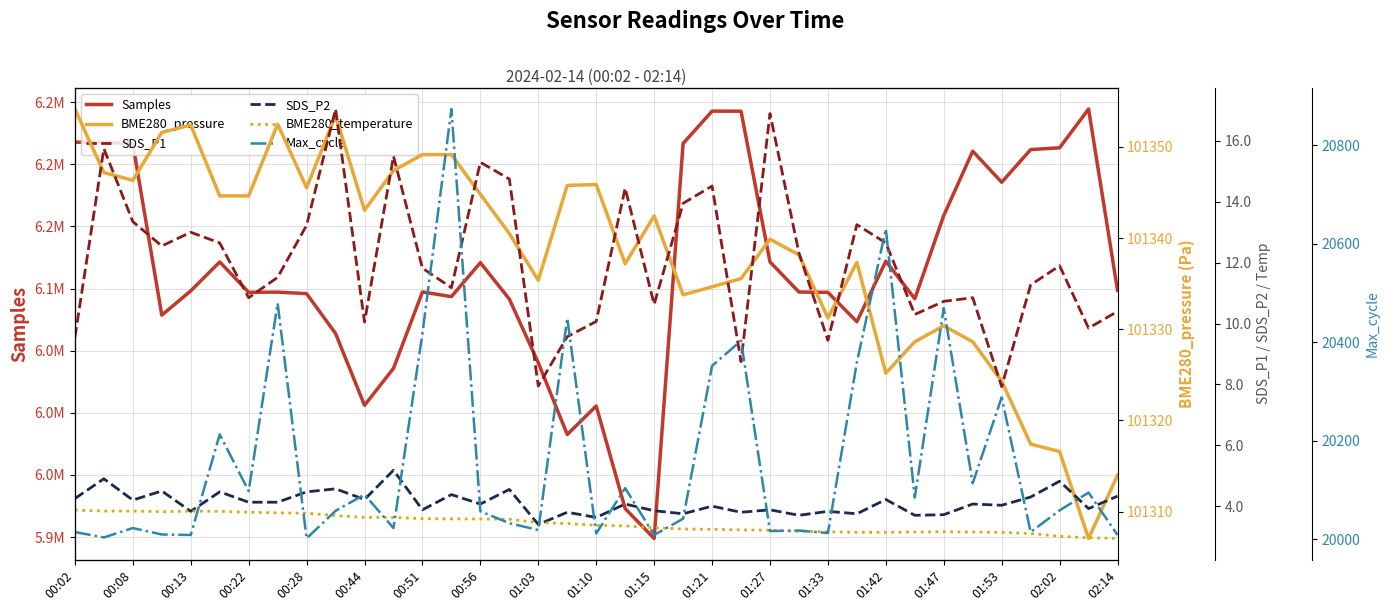

True or false: SDS_P1 and BME280_pressure intersect in this chart.

False